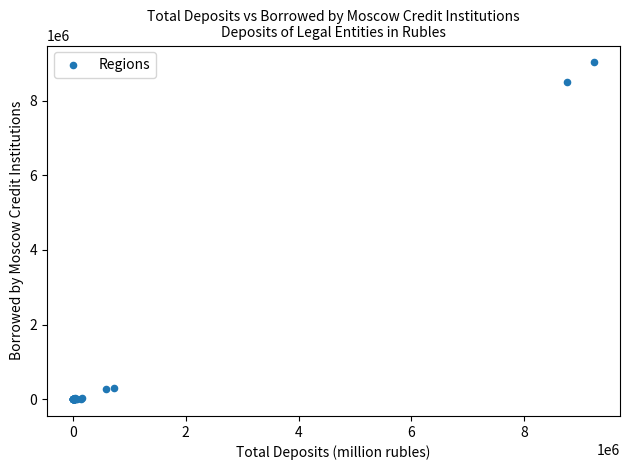

What Y value in the scatter plot is closest to 4512849?

8512237